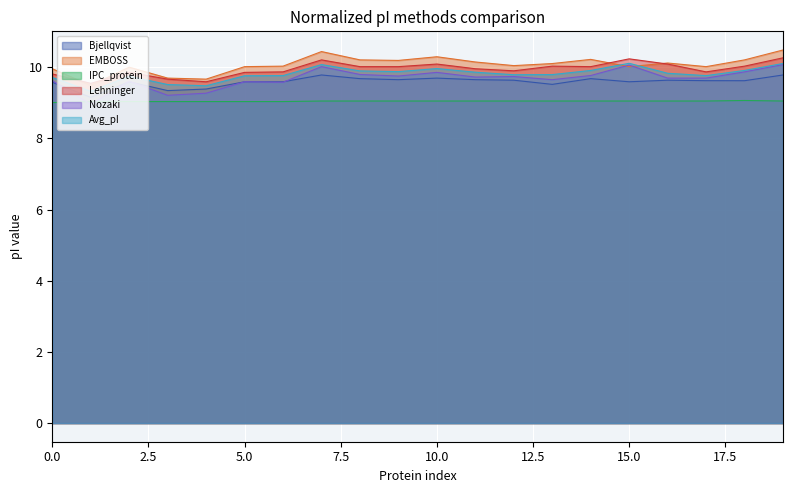

Is it true that Avg_pI equals 16.5 at DTASelect?

False